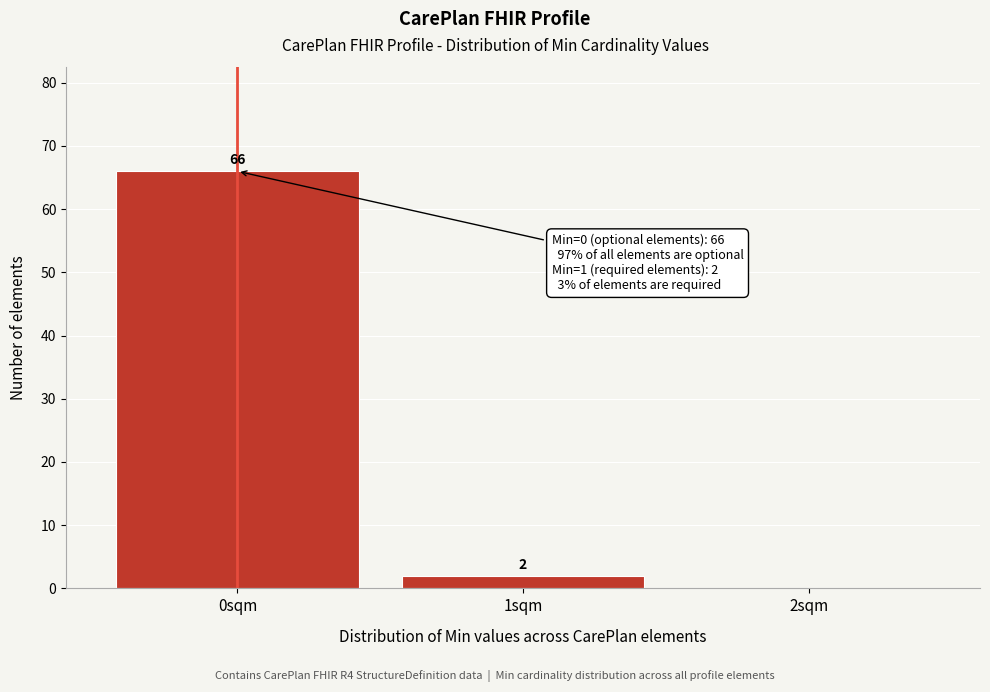

Over which range of the x-axis is the bar tallest?

-0.5 to 0.5